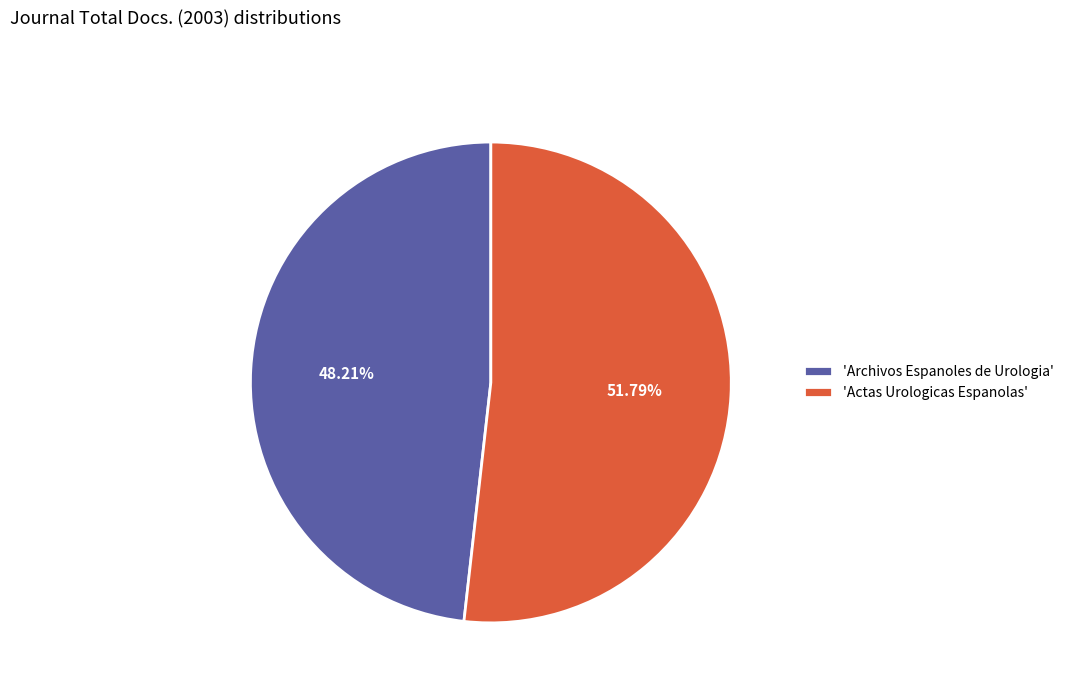

How many segments does this pie chart have?

2